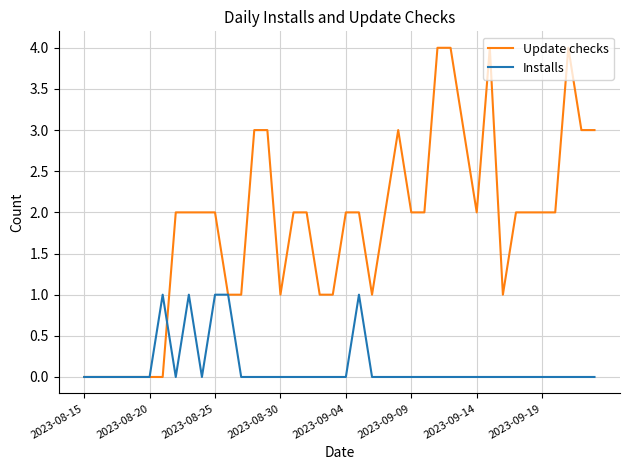

Which series has the largest total across all categories?

Update checks